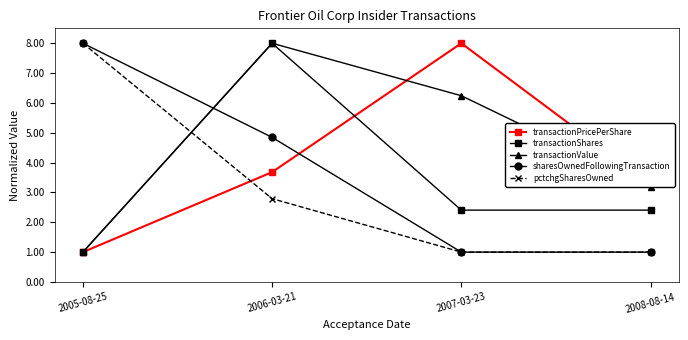

Rank the series by their average value, from highest to lowest.

transactionValue, transactionPricePerShare, sharesOwnedFollowingTransaction, transactionShares, pctchgSharesOwned